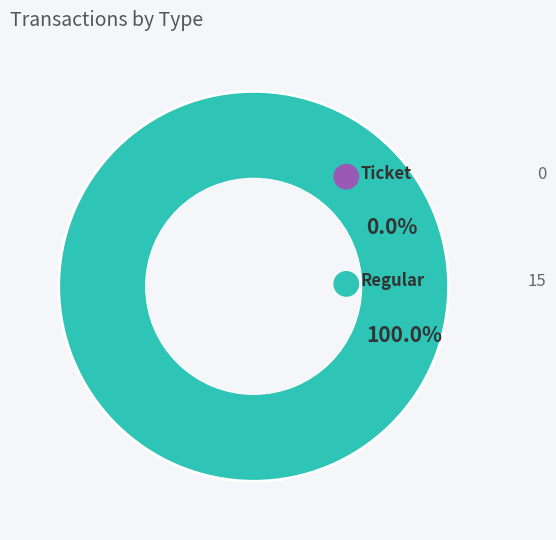

What is the total percentage of Ticket and Regular?

100.0%